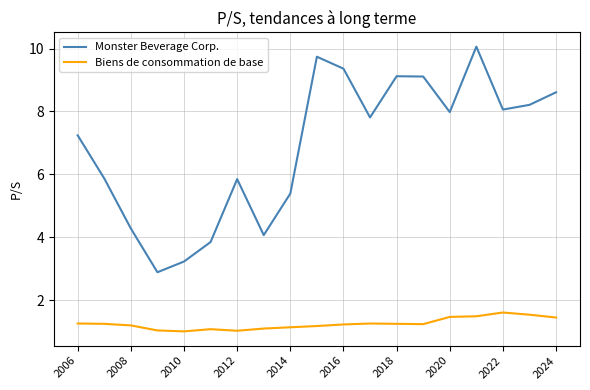

What is the difference between the maximum and minimum values in the Monster Beverage Corp. series?

7.2